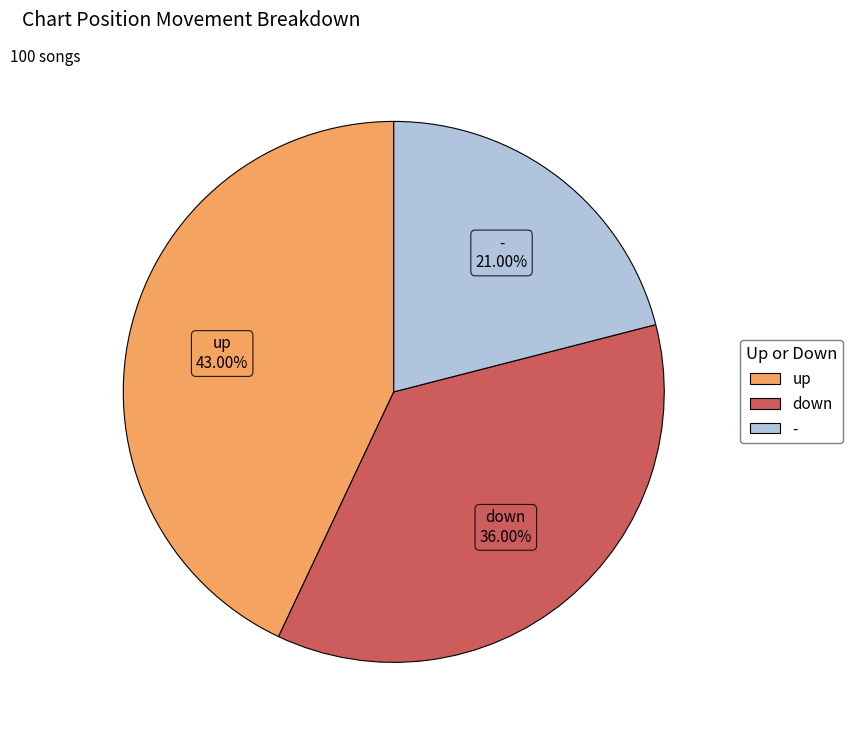

What is the total percentage of down and -?

57.0%